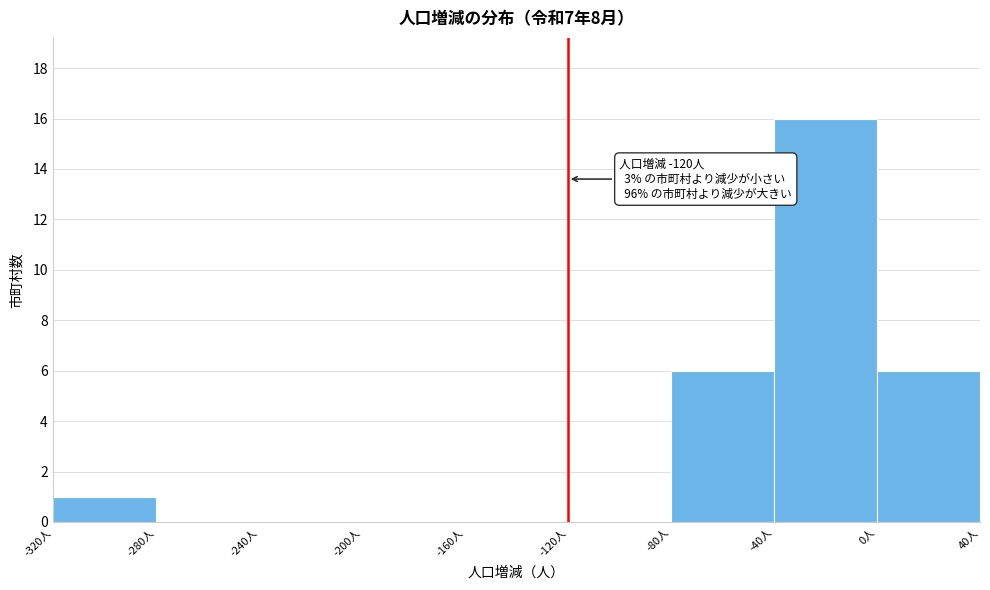

Over which range of the x-axis is the bar tallest?

-40 to 0